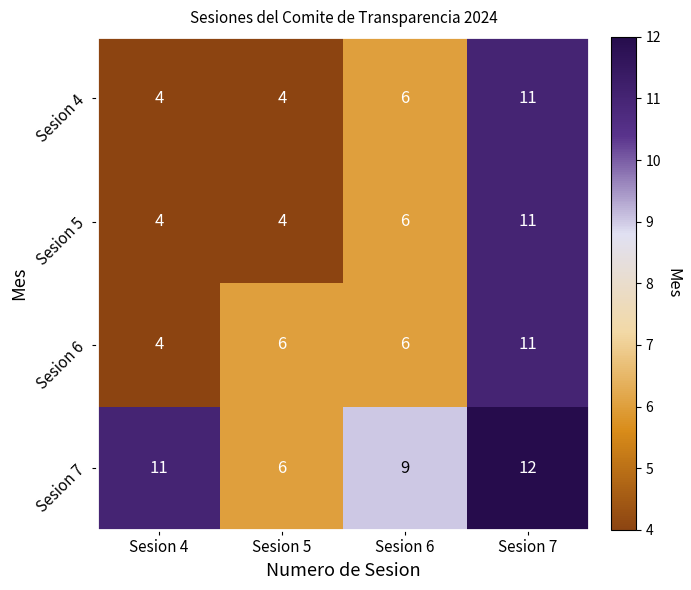

What is the minimum value shown in the chart?

4